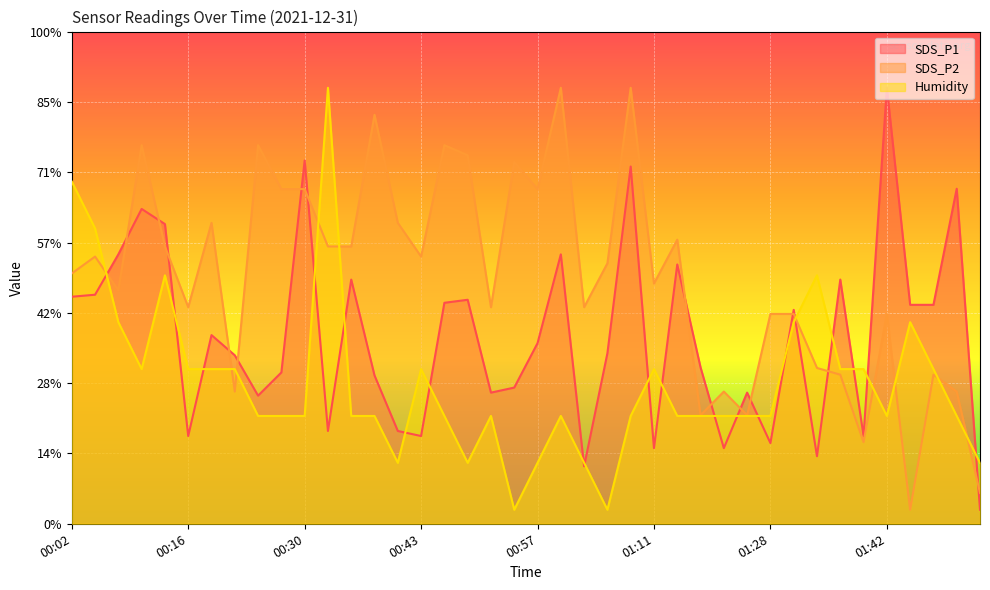

What is the difference between the Humidity values at 00:27 and 00:43?

0.7